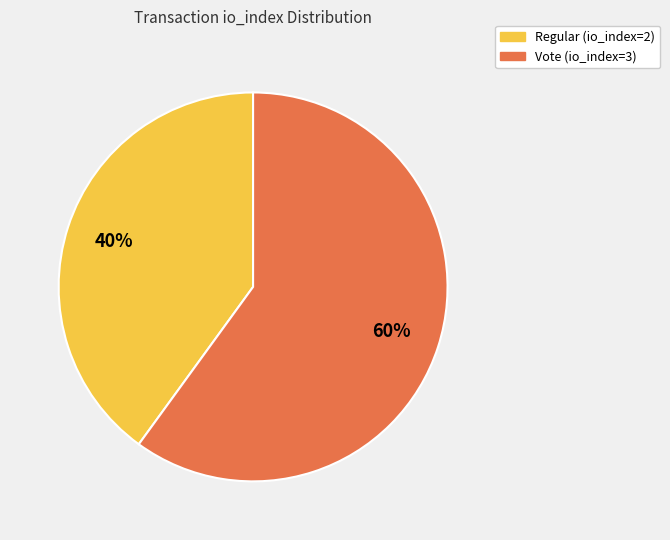

Which slice is the smallest?

Regular (io_index=2)